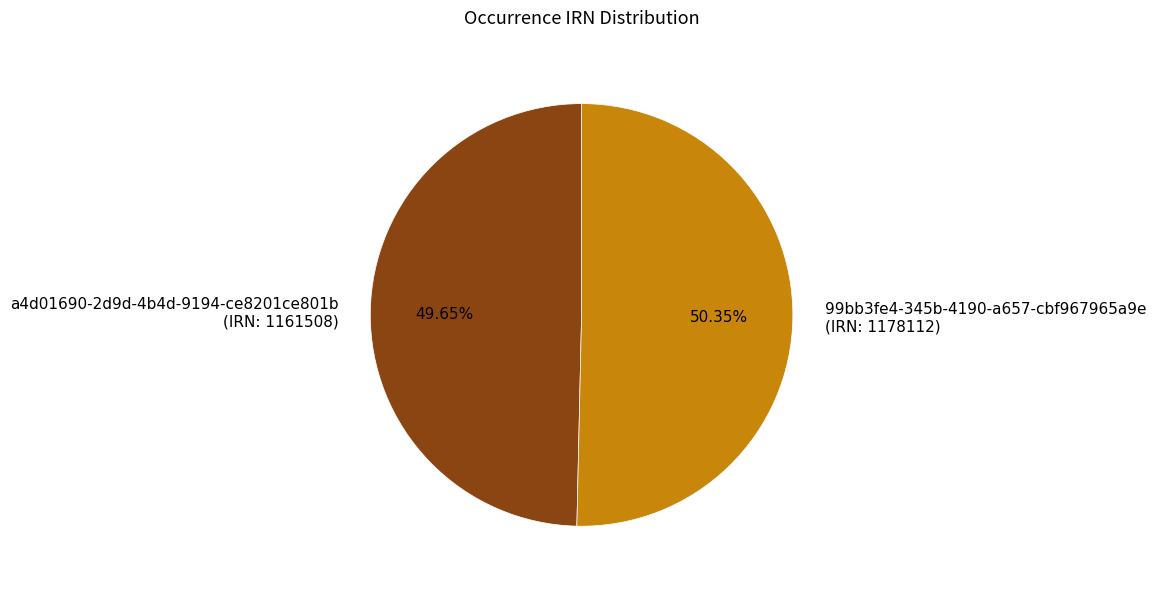

Rank the categories by value from lowest to highest.

a4d01690-2d9d-4b4d-9194-ce8201ce801b (IRN: 1161508), 99bb3fe4-345b-4190-a657-cbf967965a9e (IRN: 1178112)